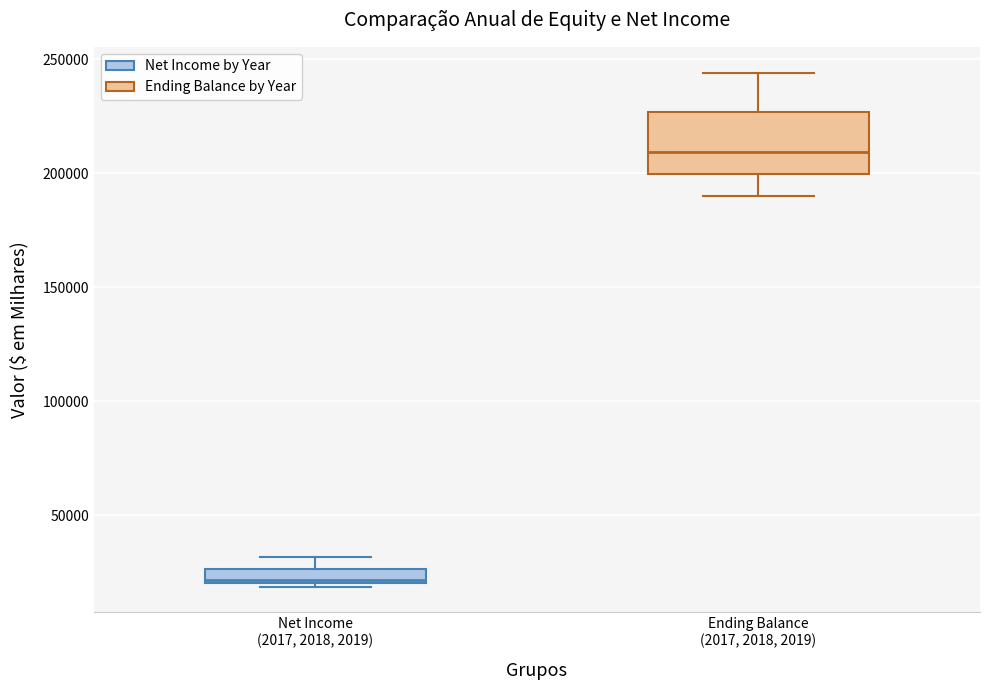

Which box has the highest median line?

Ending Balance (2017, 2018, 2019)